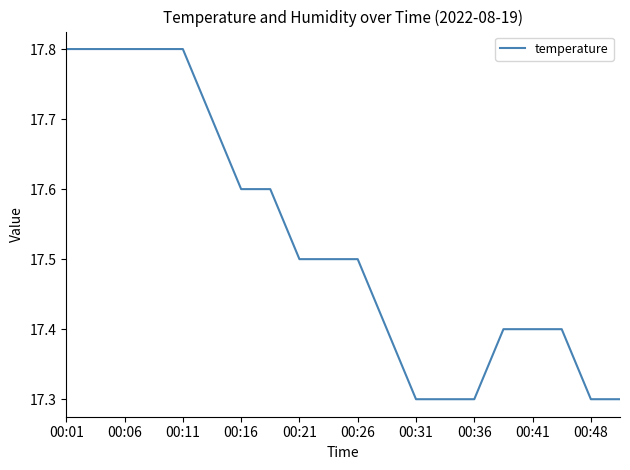

What is the difference between the maximum and minimum values?

0.5